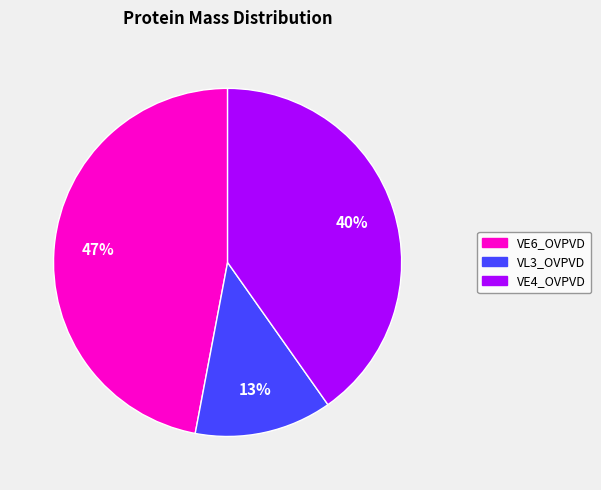

Rank the categories by value from lowest to highest.

VL3_OVPVD, VE4_OVPVD, VE6_OVPVD